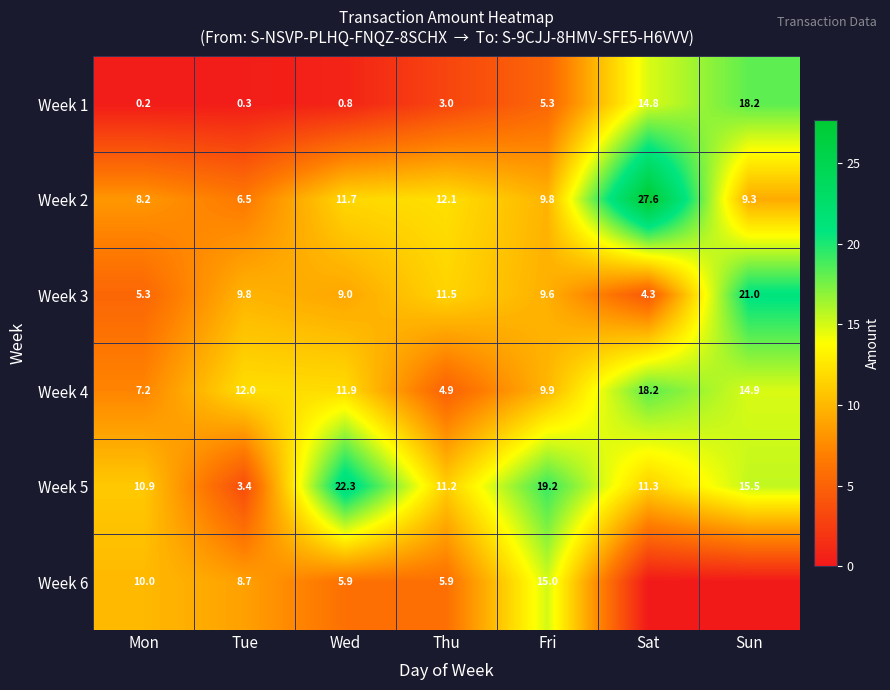

What is the difference between the maximum and minimum values in the Week 5 series?

18.9